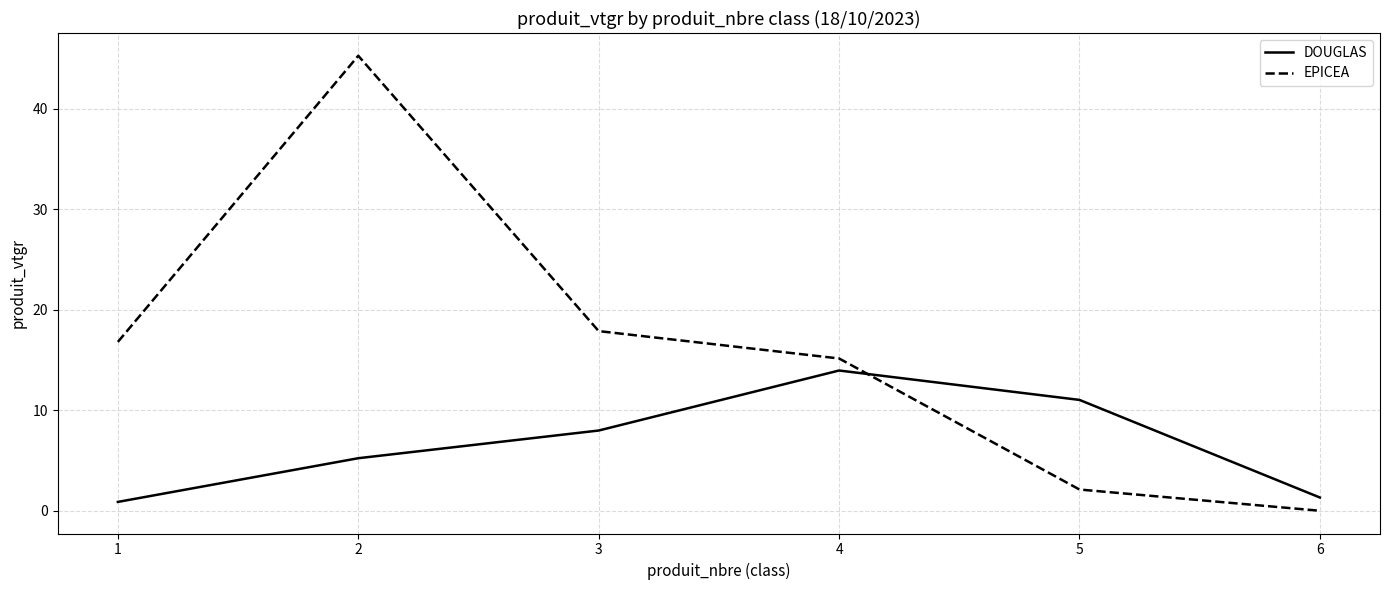

List the labels in order of EPICEA value, largest first.

2, 3, 1, 4, 5, 6